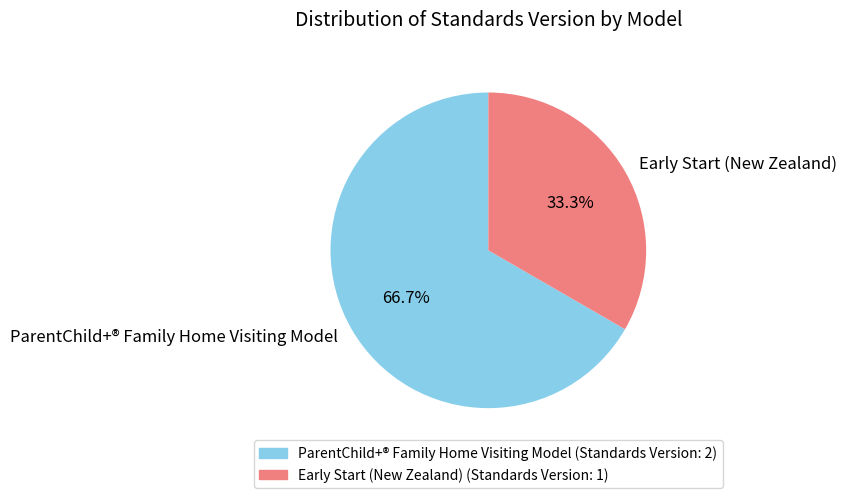

Count the number of slices in the pie.

2